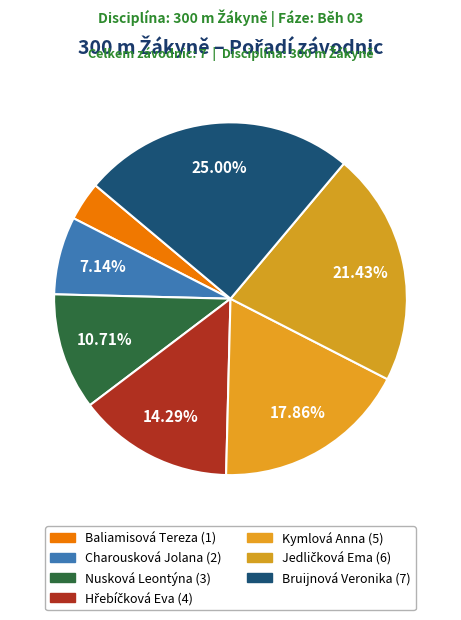

How much of the chart is everything except Jedličková Ema?

78.6%